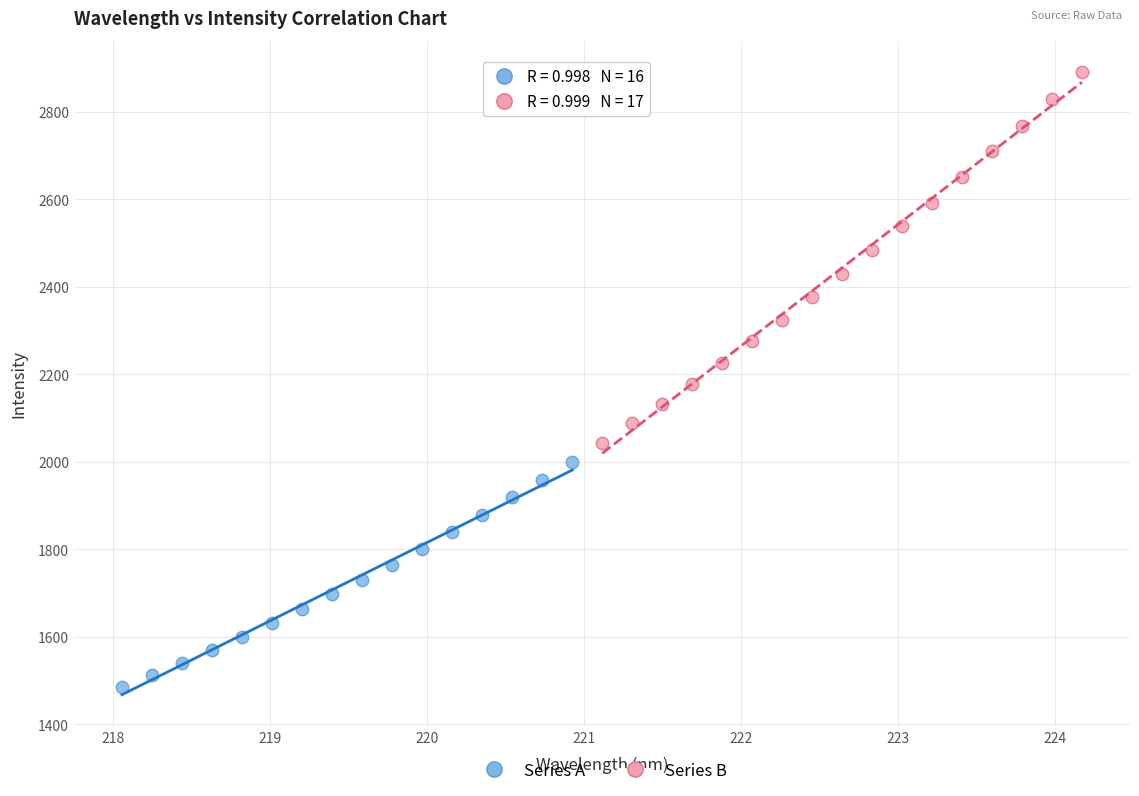

Which series contains the highest Y value?

Series B